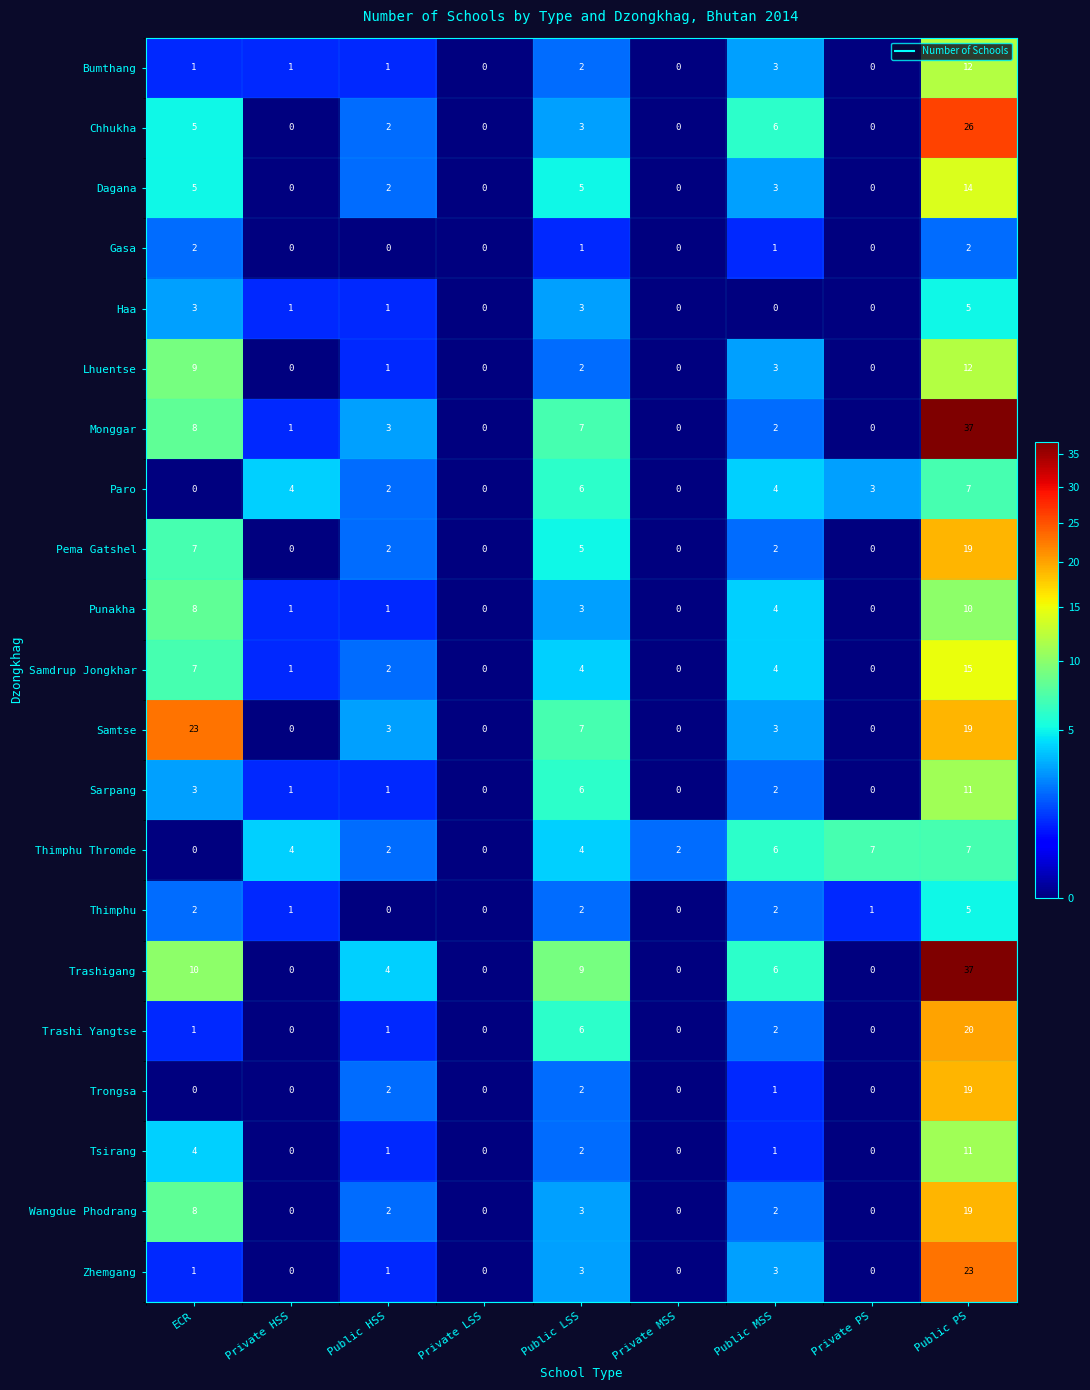

Between Private HSS and Public HSS, which series saw the biggest shift?

Trashigang